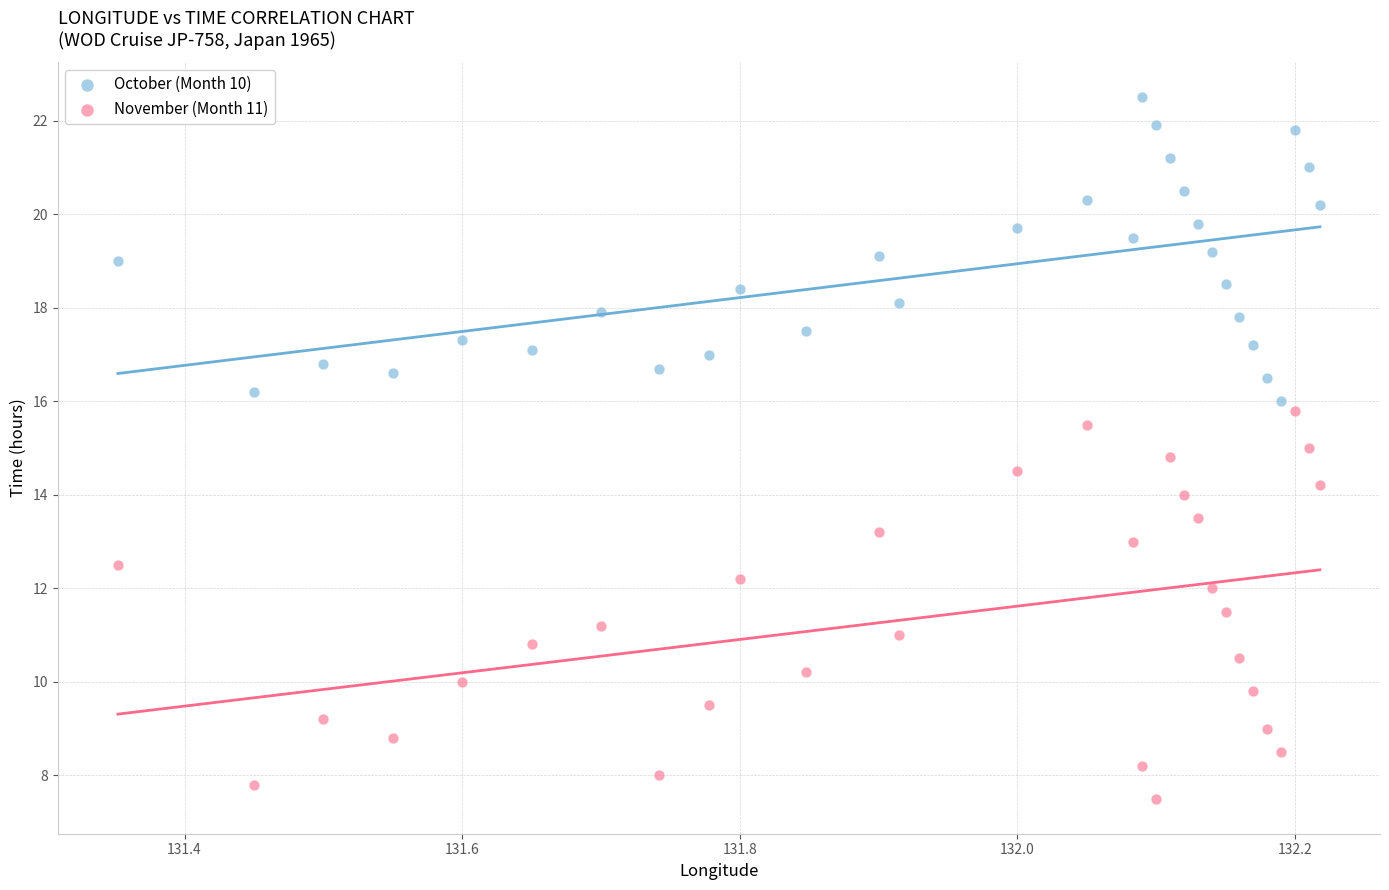

Which series contains the lowest Y value?

November (Month 11)